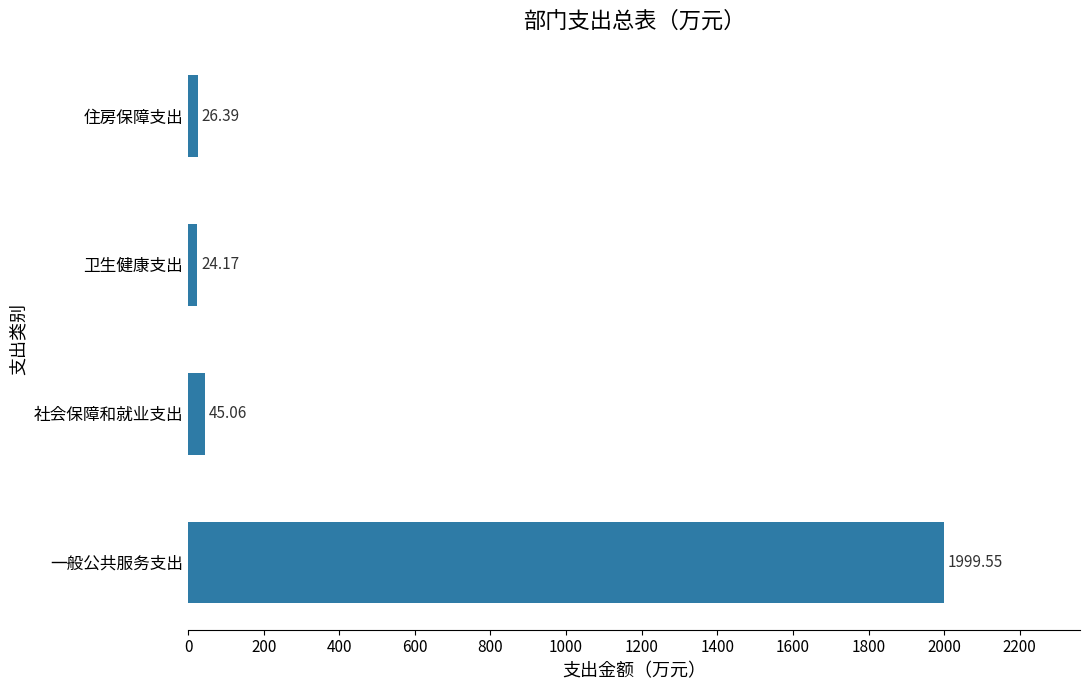

What is the change in value from 一般公共服务支出 to 住房保障支出?

-1973.2